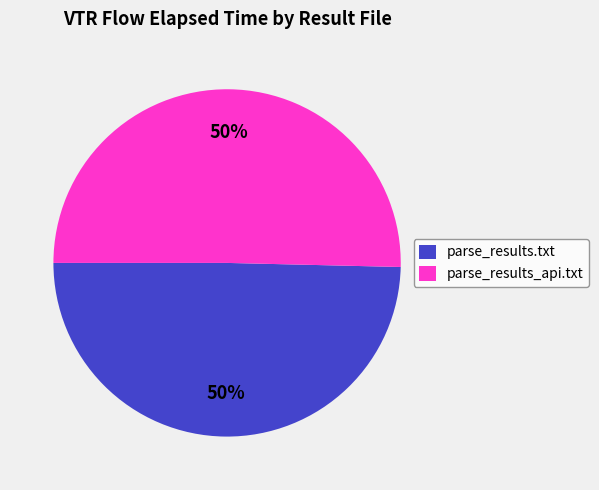

To the nearest percent, what portion does parse_results.txt represent?

50%